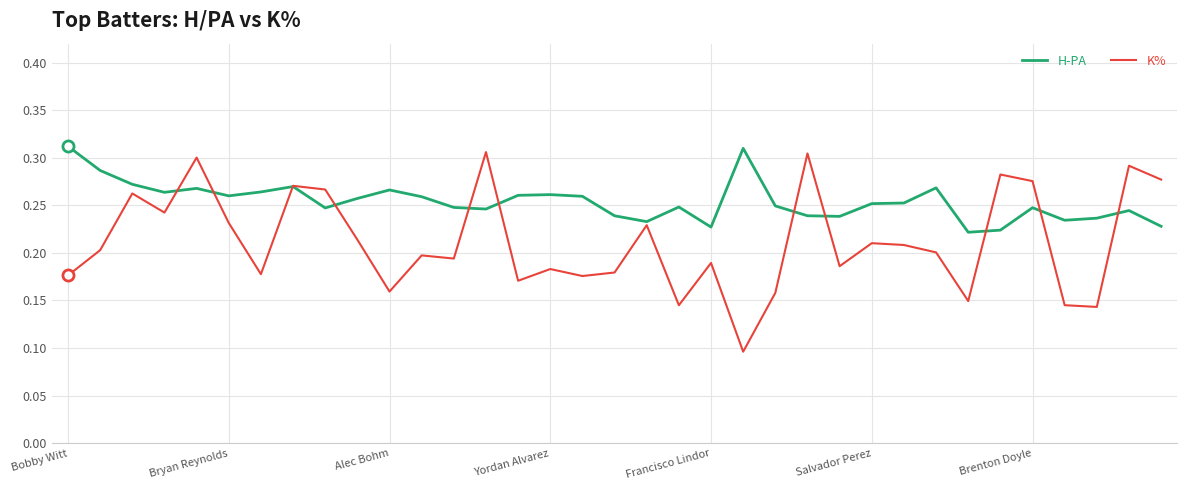

Which series has the largest range (max minus min)?

K%